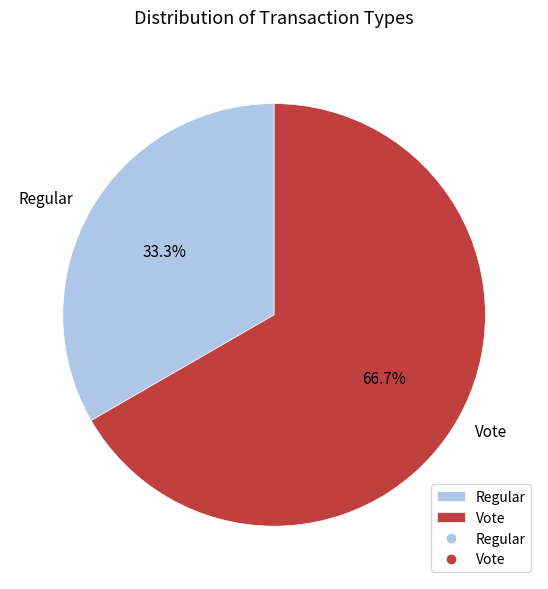

What percentage is the Vote slice, to the nearest percent?

67%